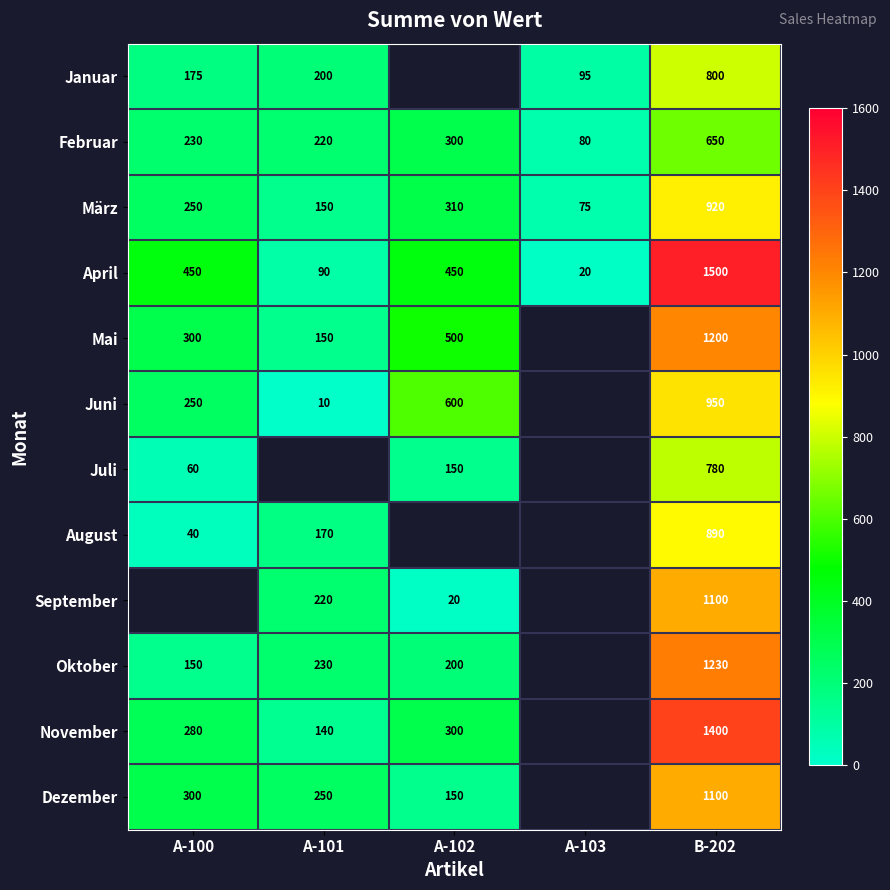

What is the total value across all series at B-202?

12520